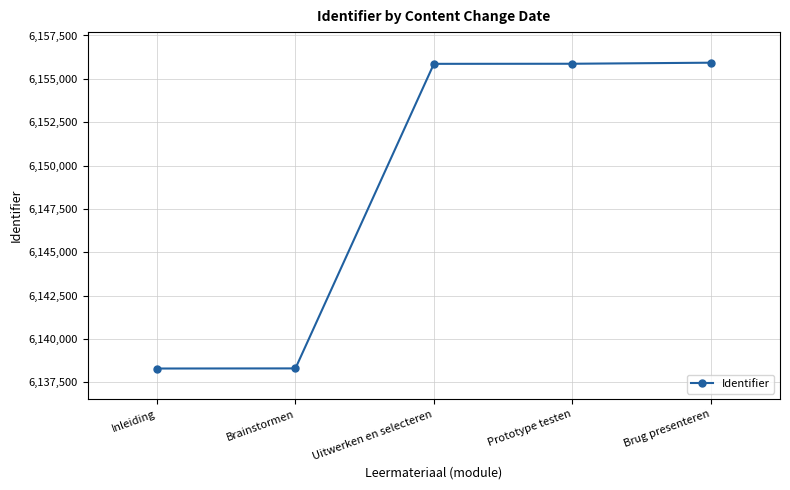

What is the approximate value at Uitwerken en selecteren?

6155865